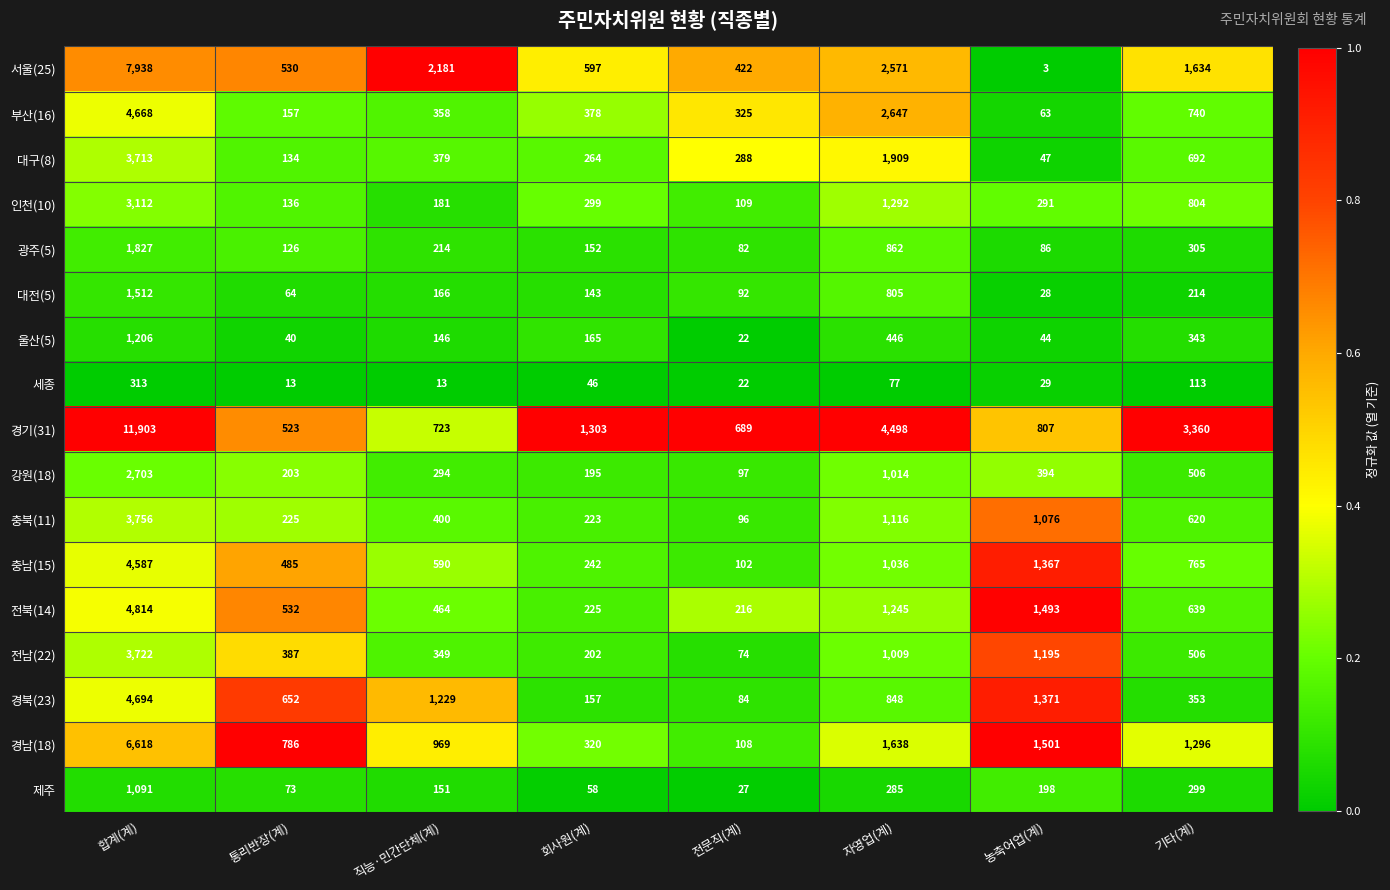

At which category is the sum across all series the highest?

합계(계)